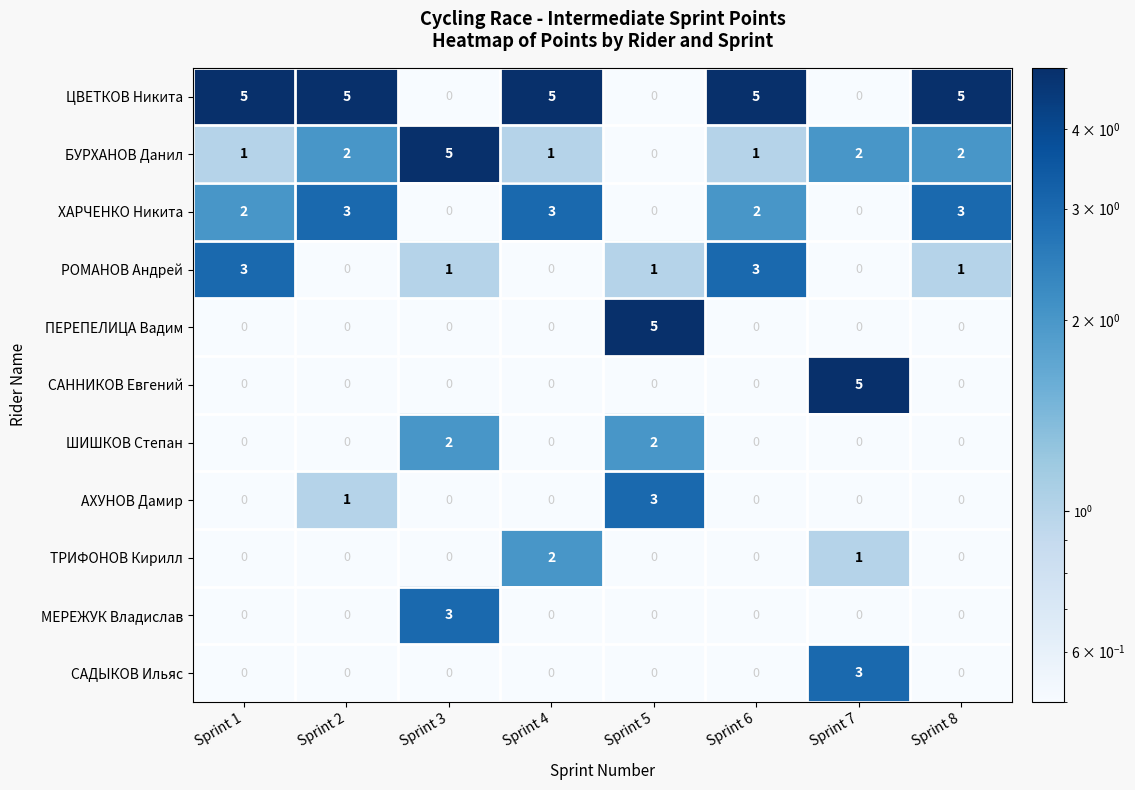

True or false: ХАРЧЕНКО Никита has a value of 3 at Sprint 8.

True